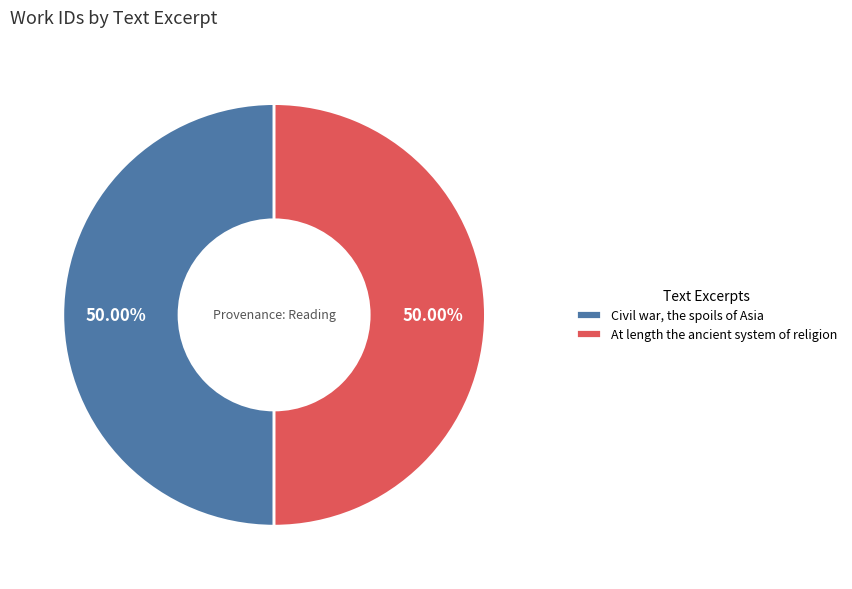

Is it true that Civil war, the spoils of Asia is 50% of the pie?

True